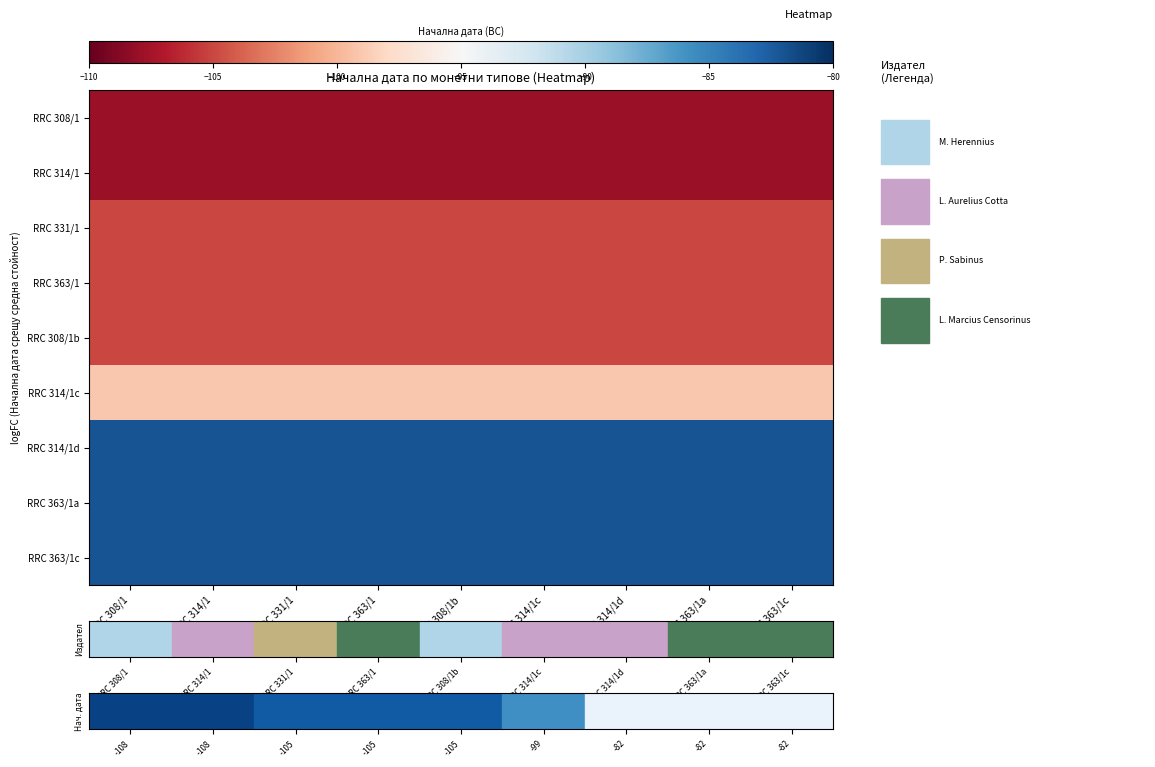

Rank the series by their maximum value, from highest to lowest.

RRC 314/1d, RRC 363/1a, RRC 363/1c, RRC 314/1c, RRC 331/1, RRC 363/1, RRC 308/1b, RRC 308/1, RRC 314/1